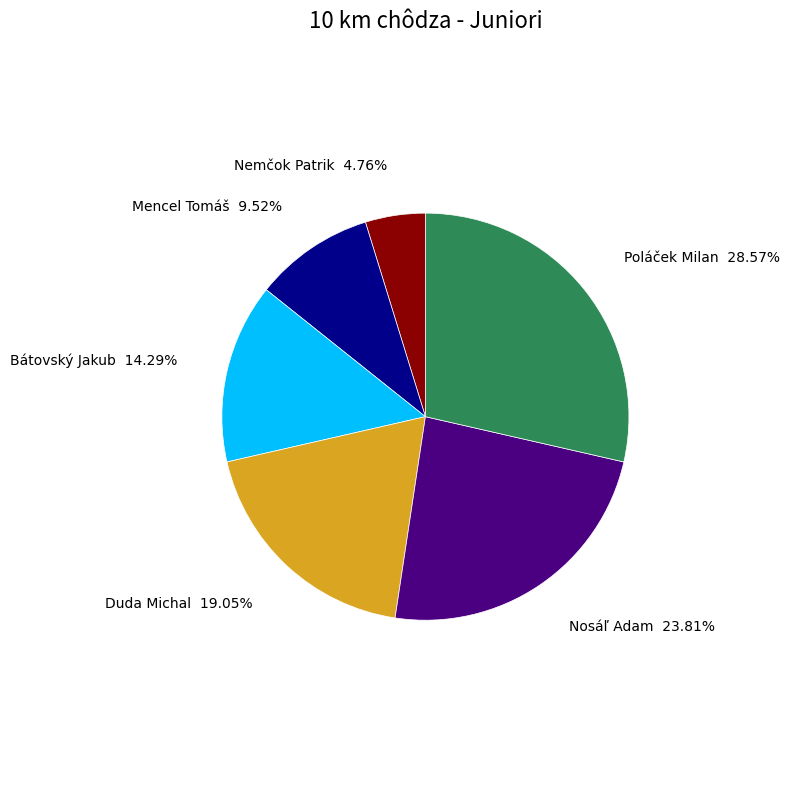

Which slice is the largest?

Poláček Milan